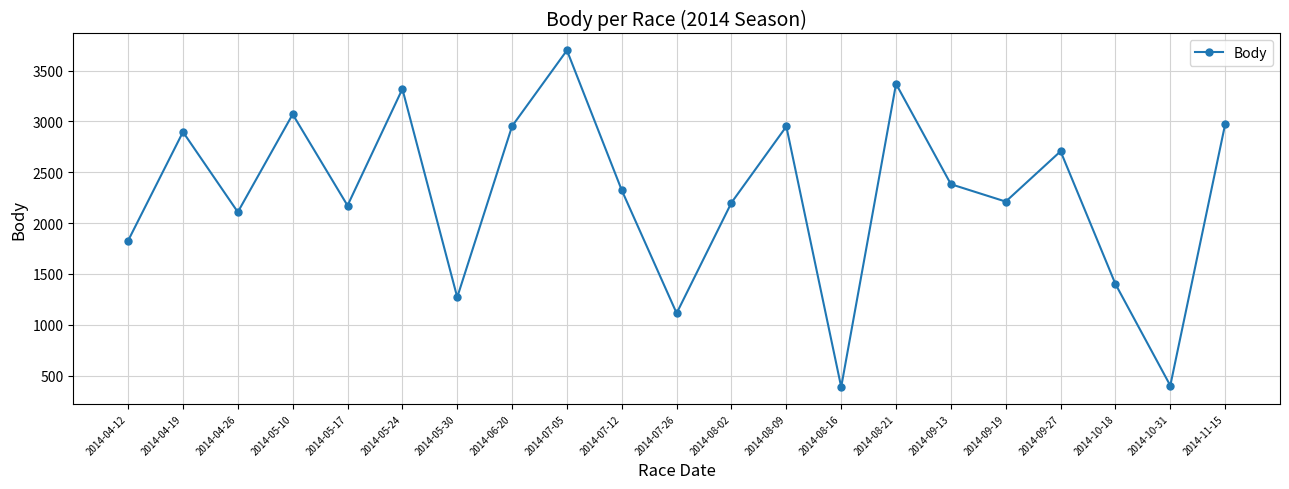

What is the sum of all values?

47749